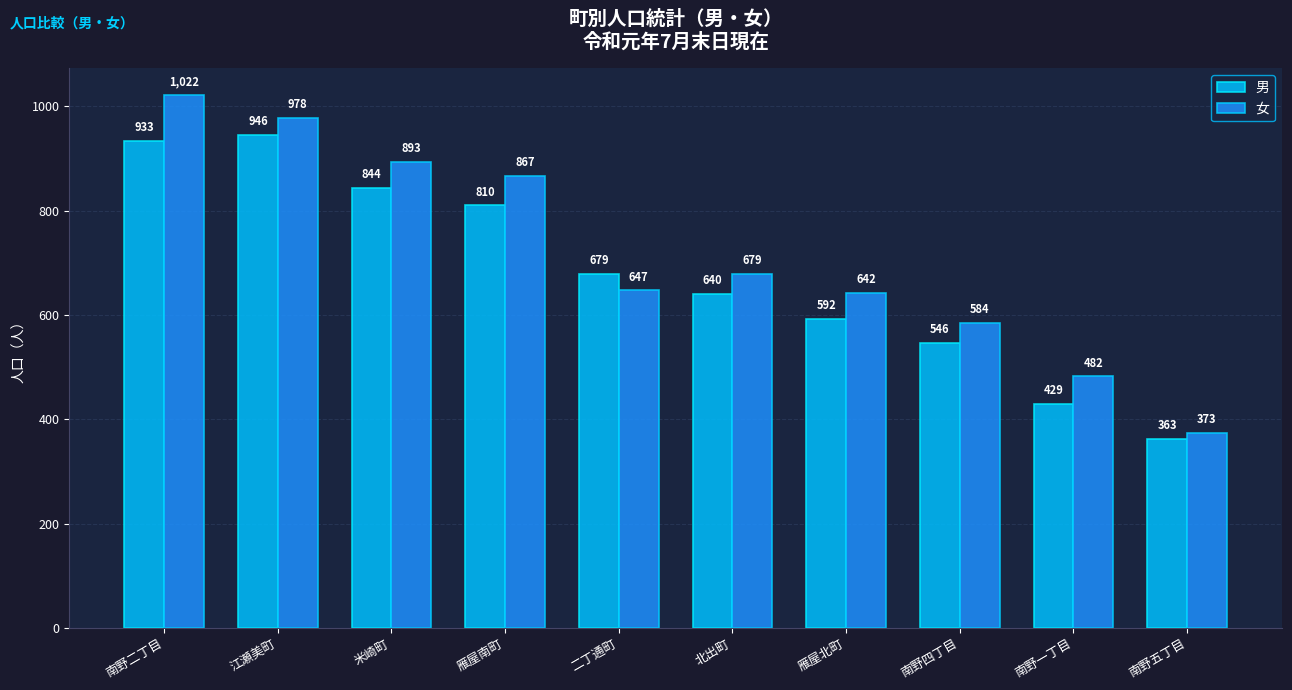

Where does the 女 series first go above 679?

南野二丁目